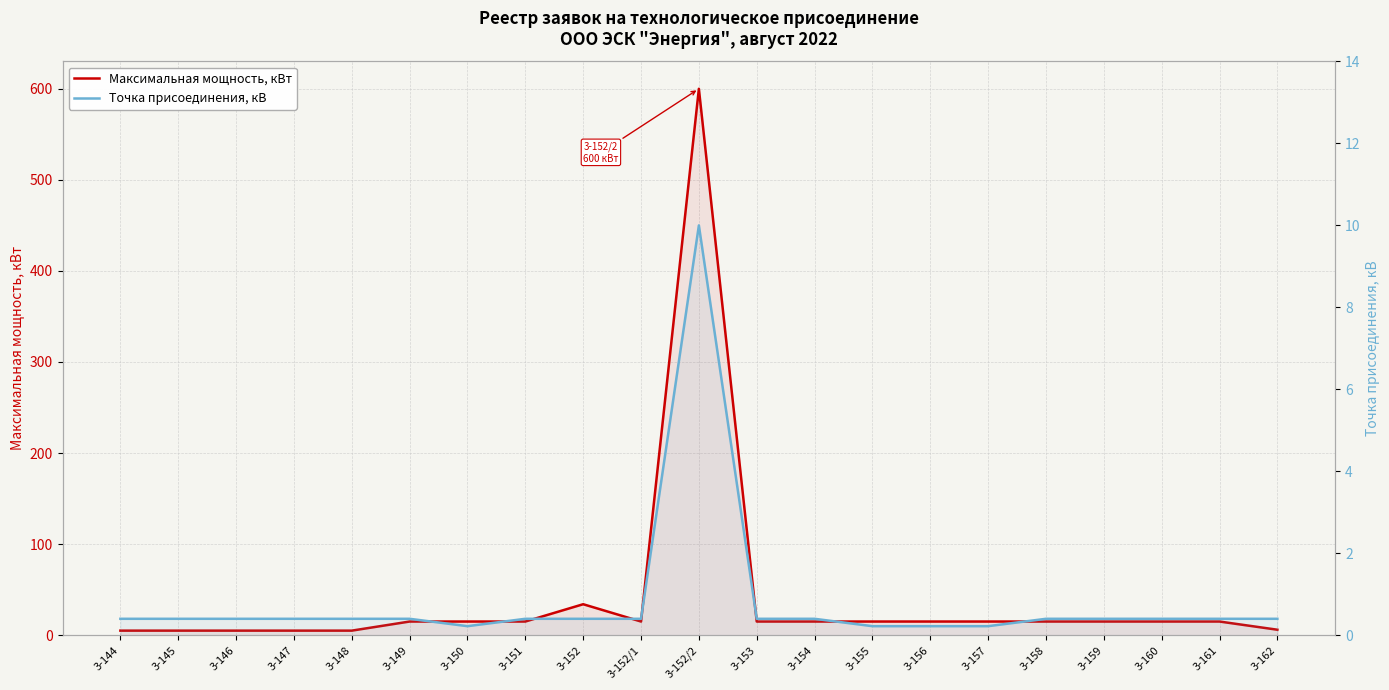

Rank the series by their maximum value, from highest to lowest.

Максимальная мощность, кВт, Точка присоединения, кВ